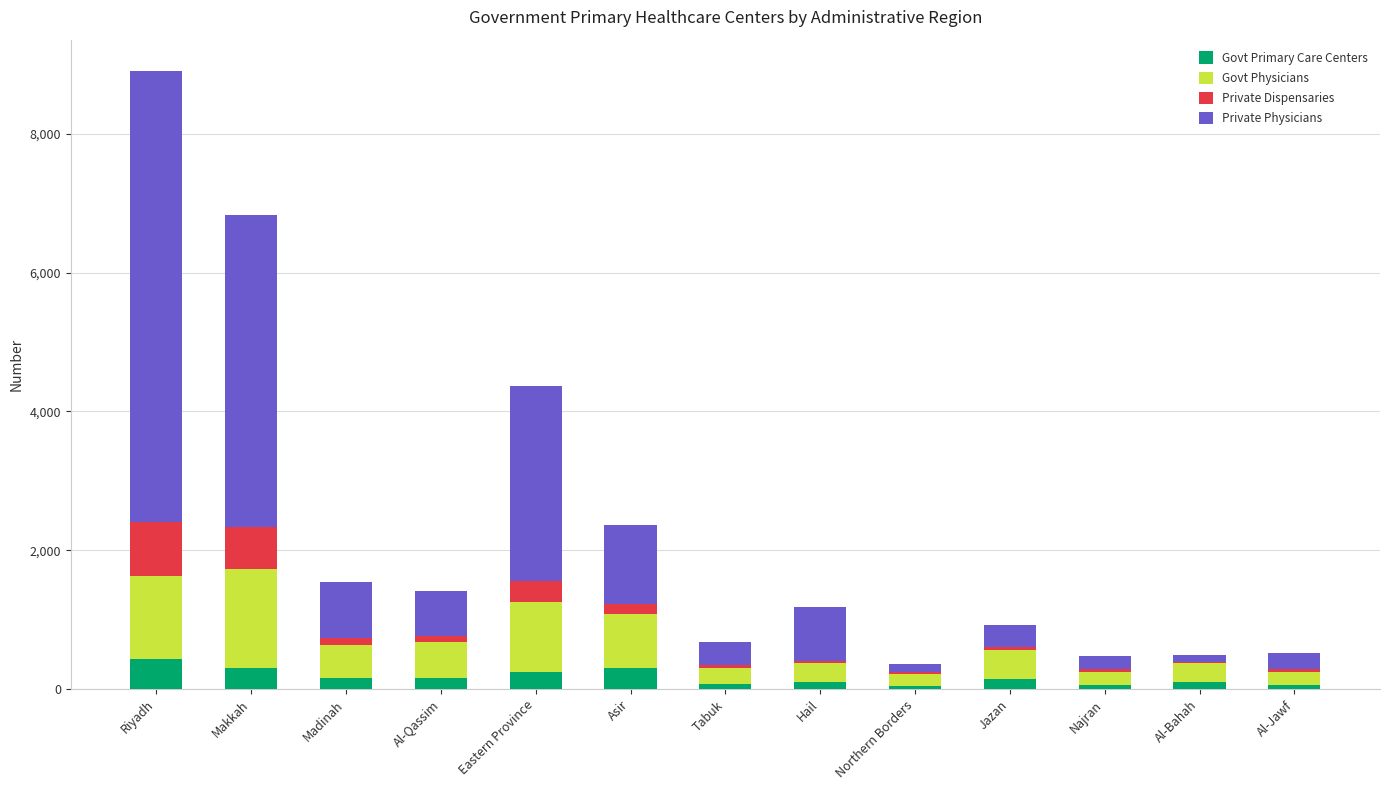

What is the total value across all series at Eastern Province?

4363